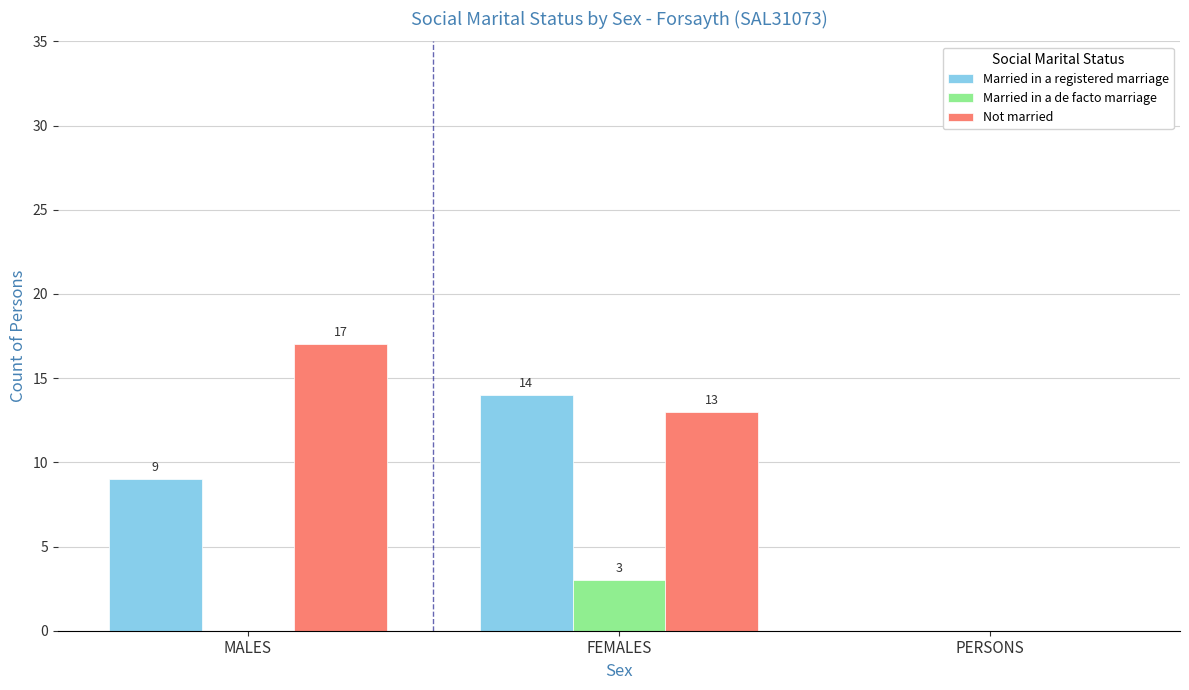

How many positive values does the Married in a de facto marriage series have?

1